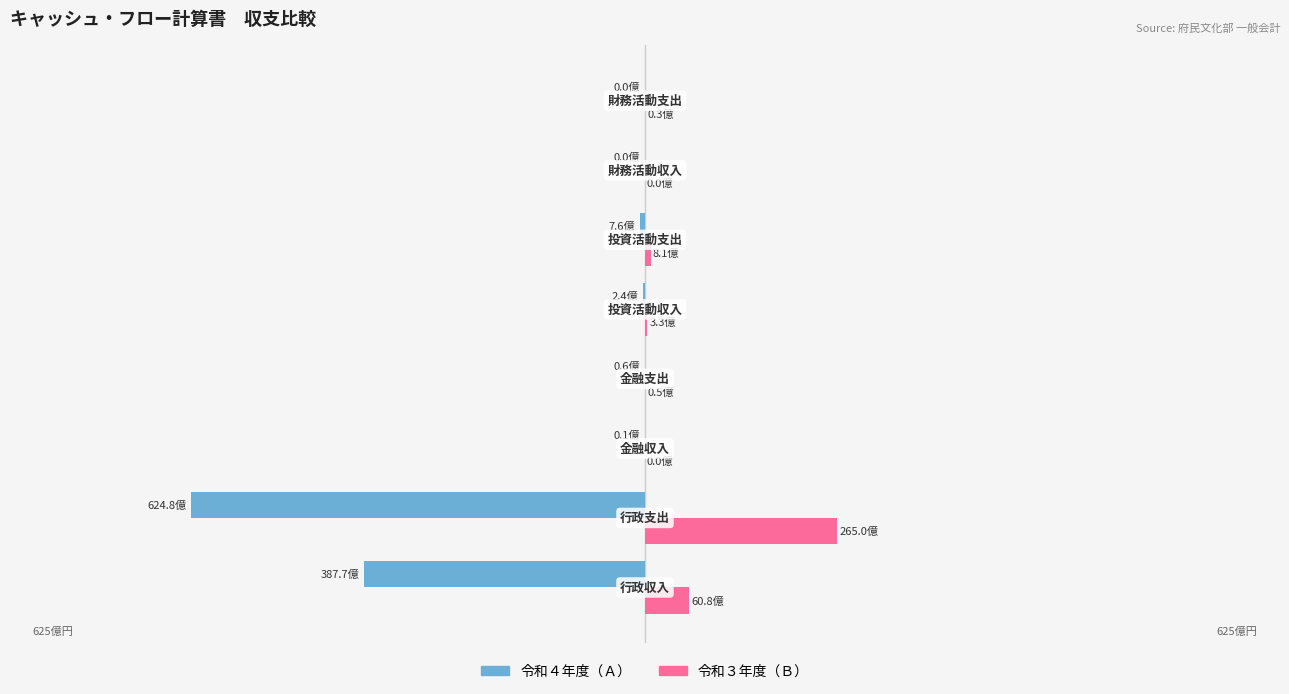

Are the bars horizontal?

Yes